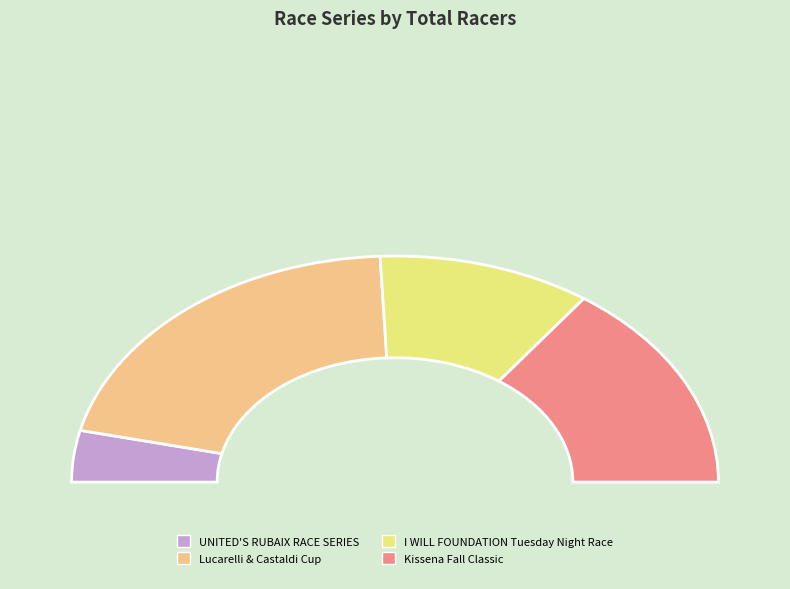

Is it true that Lucarelli & Castaldi Cup is 30% of the pie?

False